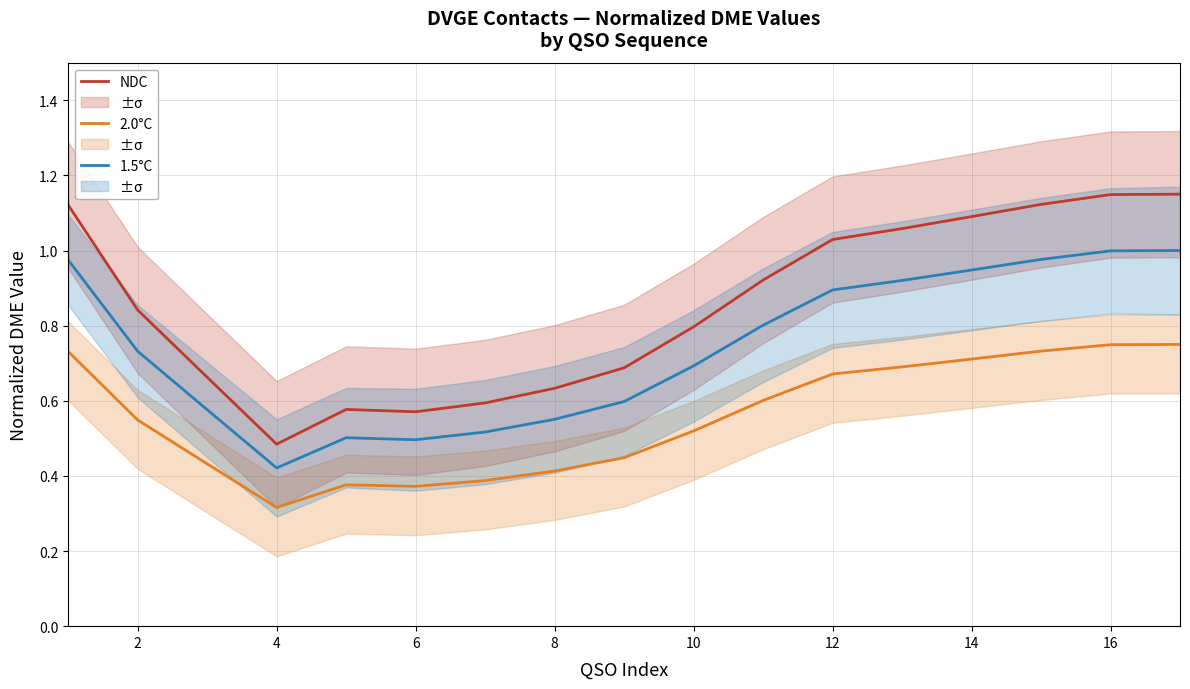

What are all the series names shown in the legend?

NDC, 2.0°C, 1.5°C